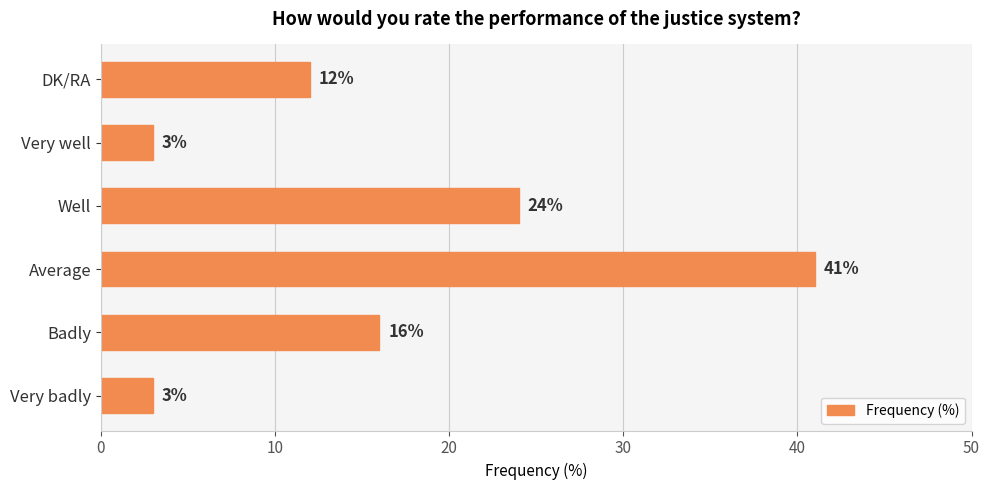

Which label corresponds to the largest value in the chart?

Average